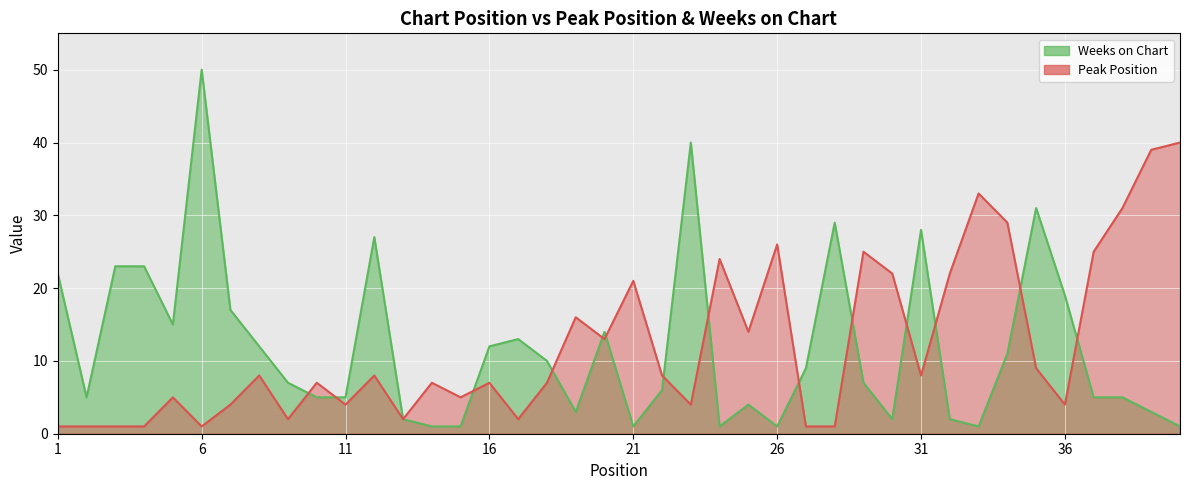

What is the difference between the Peak Position values at 17 and 29?

23